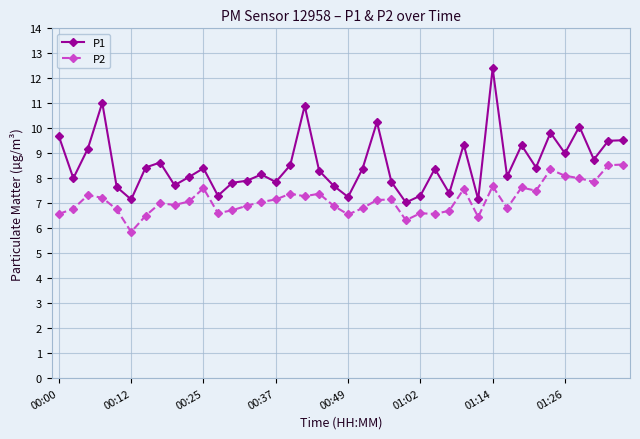

In P2, how many points are lower than both neighbors (excluding endpoints)?

11